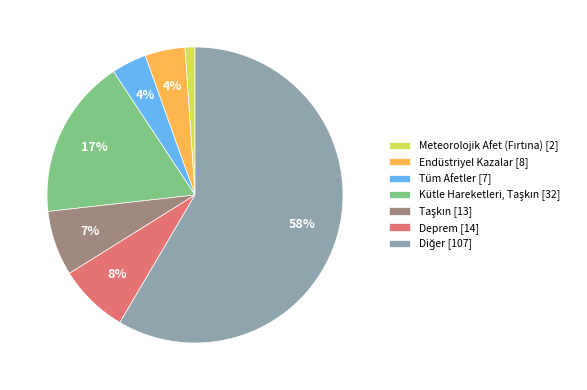

What percentage is the Deprem [14] slice, to the nearest percent?

8%